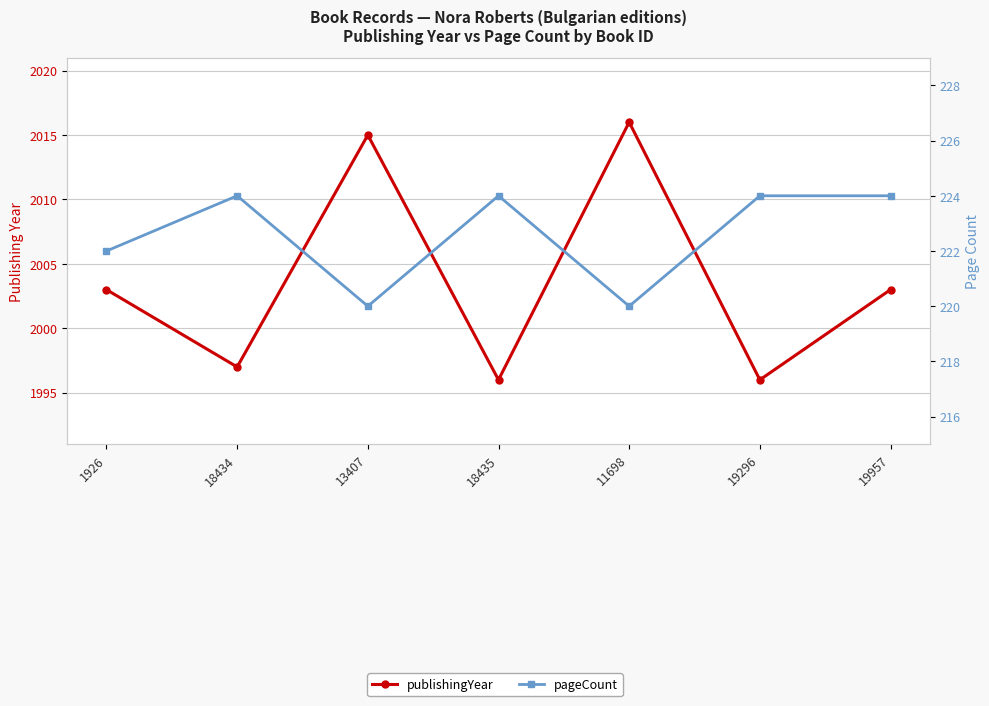

Is it true that pageCount equals 220 at 13407?

True